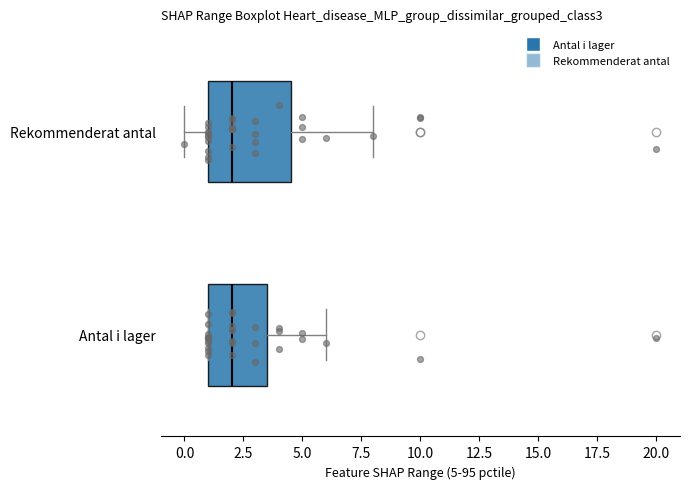

Reading bottom to top, transcribe this box plot: for each box, give where its median line is, the range the box spans, and where its two whiskers end, as read against the x-axis. The values are not printed on the chart, so give them approximately, as read against the axis.

Antal i lager: median 2.0, box 1.0 to 3.5, whiskers 1.0 to 6.0
Rekommenderat antal: median 2.0, box 1.0 to 4.5, whiskers 0.0 to 8.0